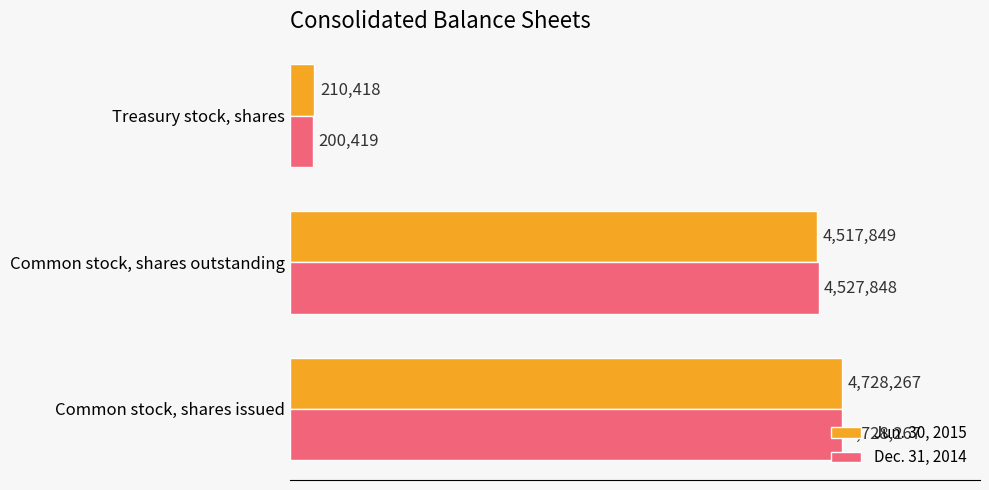

What are all the series names shown in the legend?

Jun. 30, 2015, Dec. 31, 2014